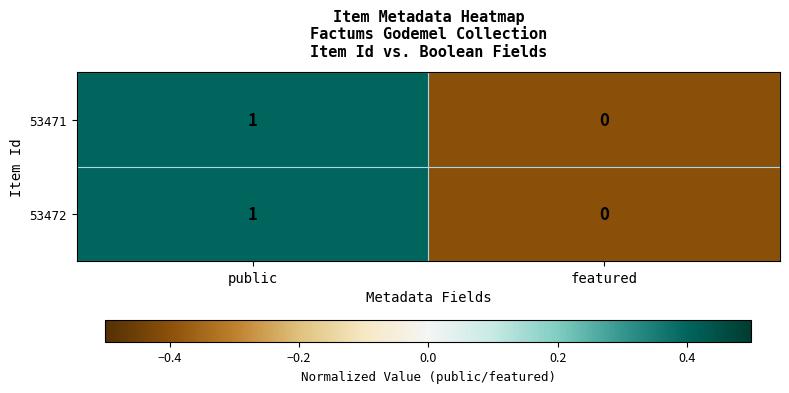

Which category has the highest value in the 53472 series?

public